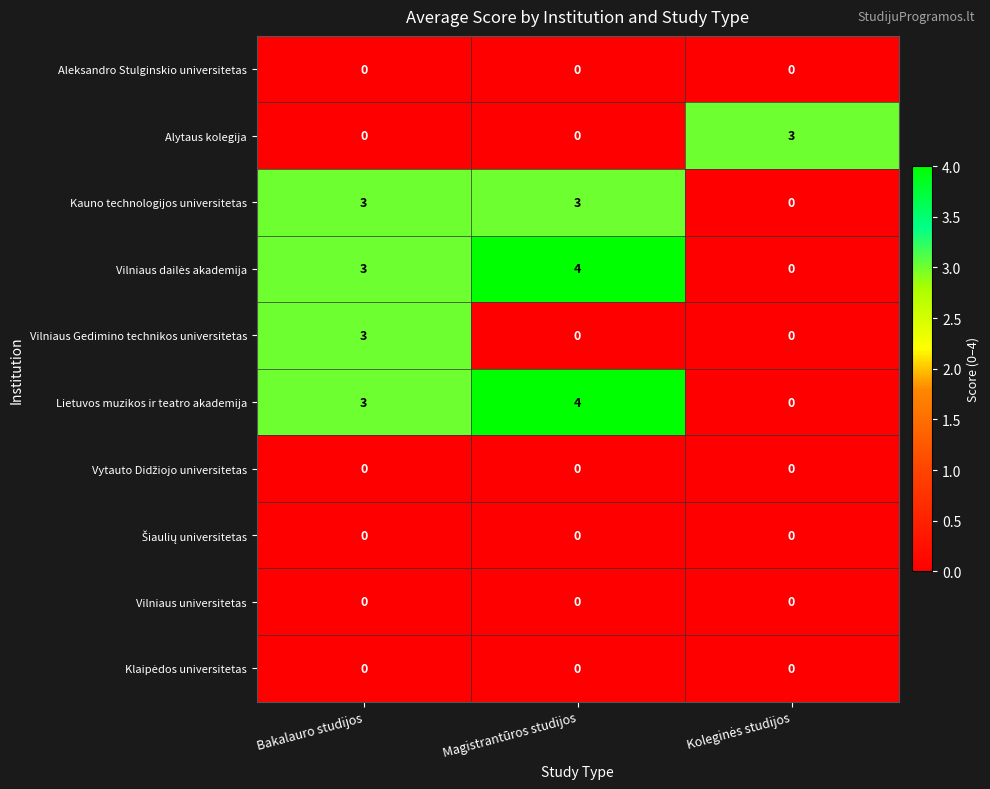

Which label corresponds to the largest value in the chart?

Magistrantūros studijos